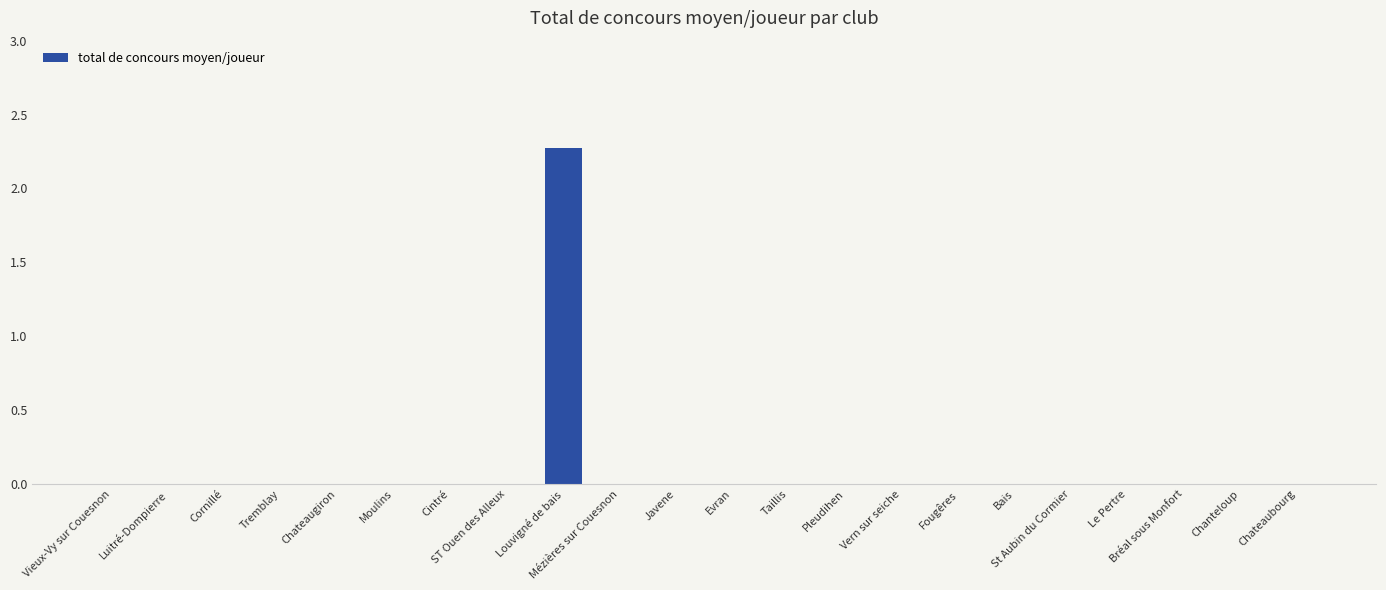

True or false: the data shows 0.7 at ST Ouen des Alleux.

False